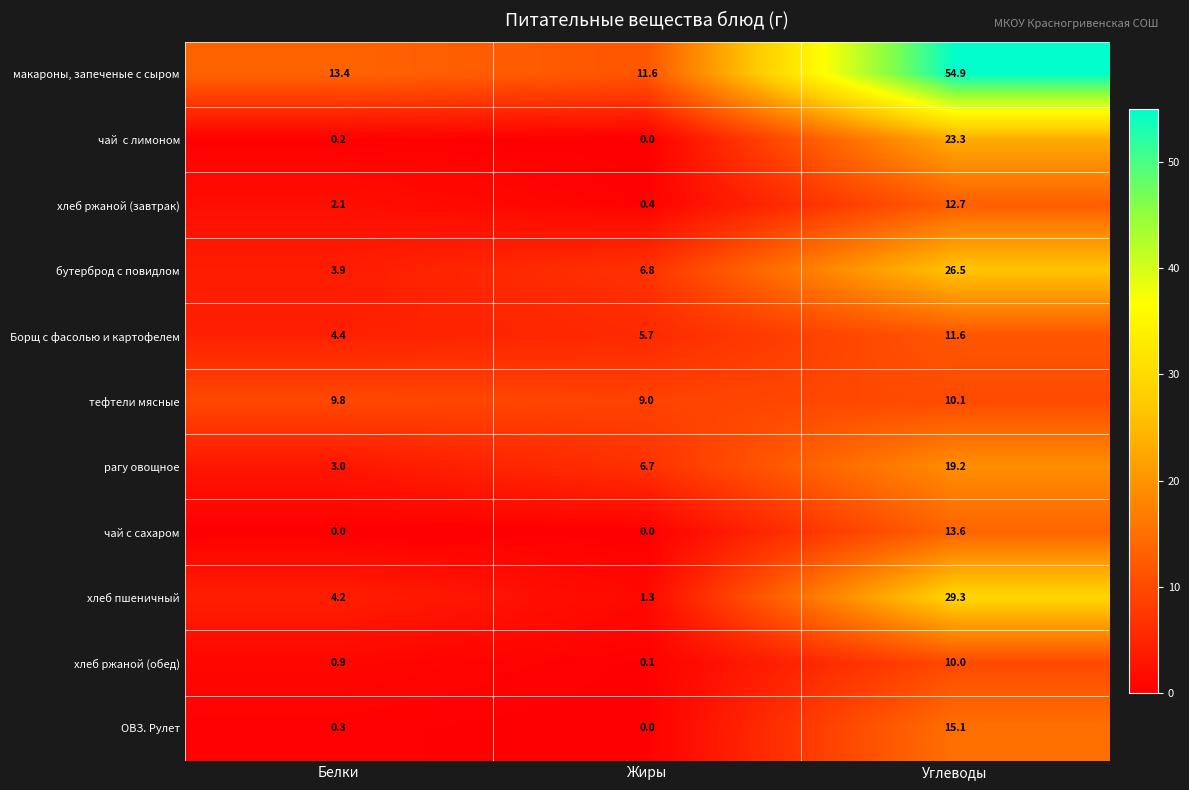

What value does the бутерброд с повидлом series have at Жиры?

6.8